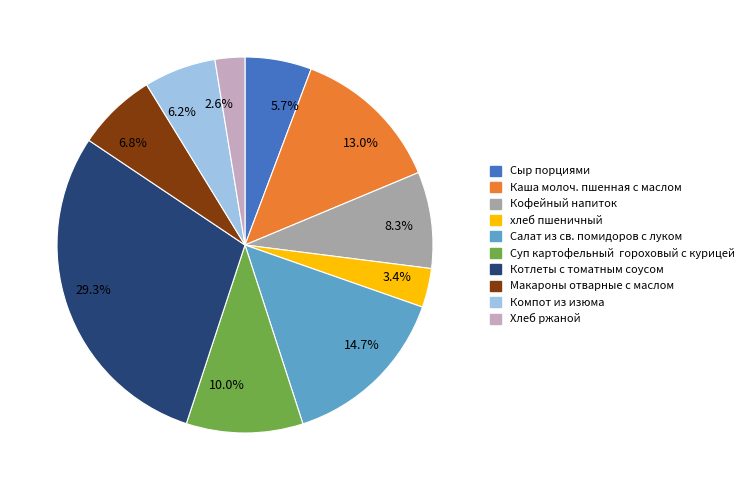

Which slice is the smallest?

2.6%